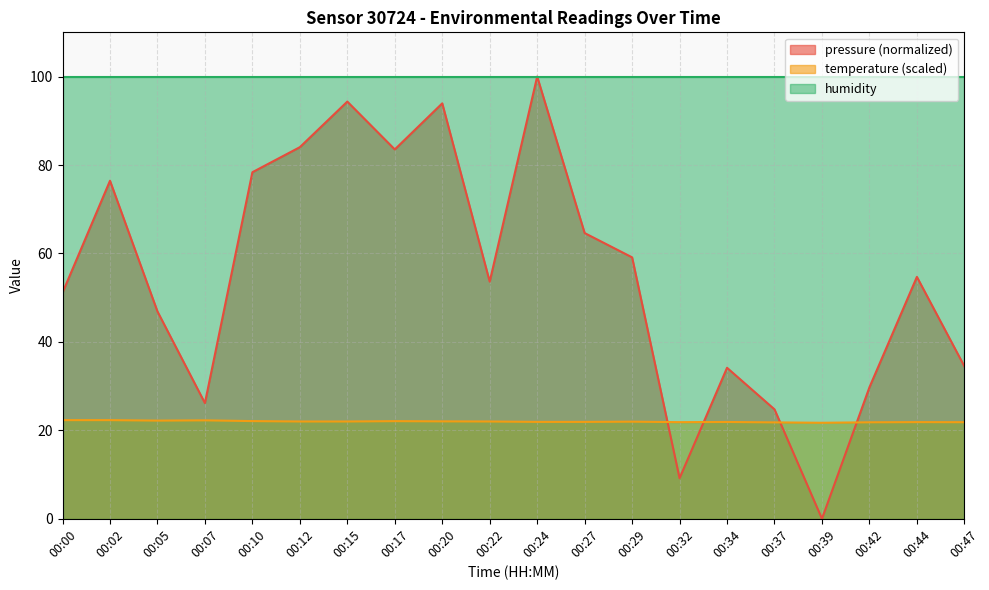

Is the value of pressure at 00:27 greater than the value of temperature at 00:07?

Yes